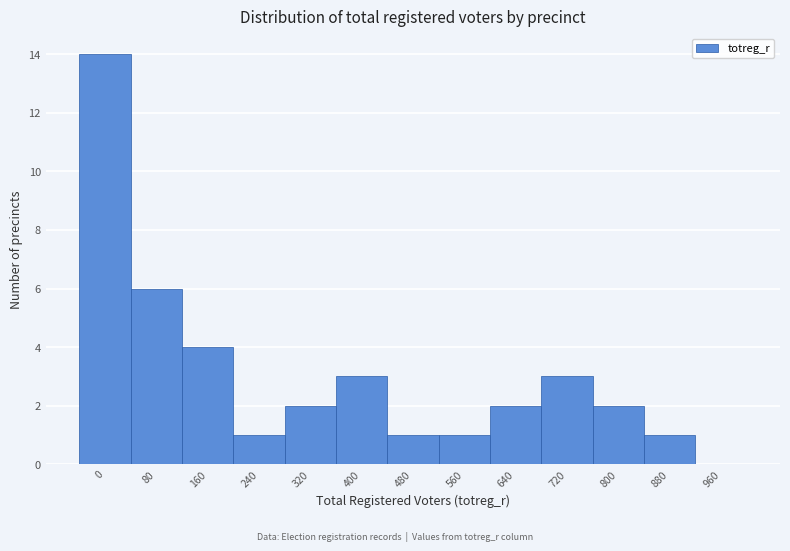

Reading left to right, transcribe all the data shown in this chart.

0=14	80=6	160=4	240=1	320=2	400=3	480=1	560=1	640=2	720=3	800=2	880=1	960=0